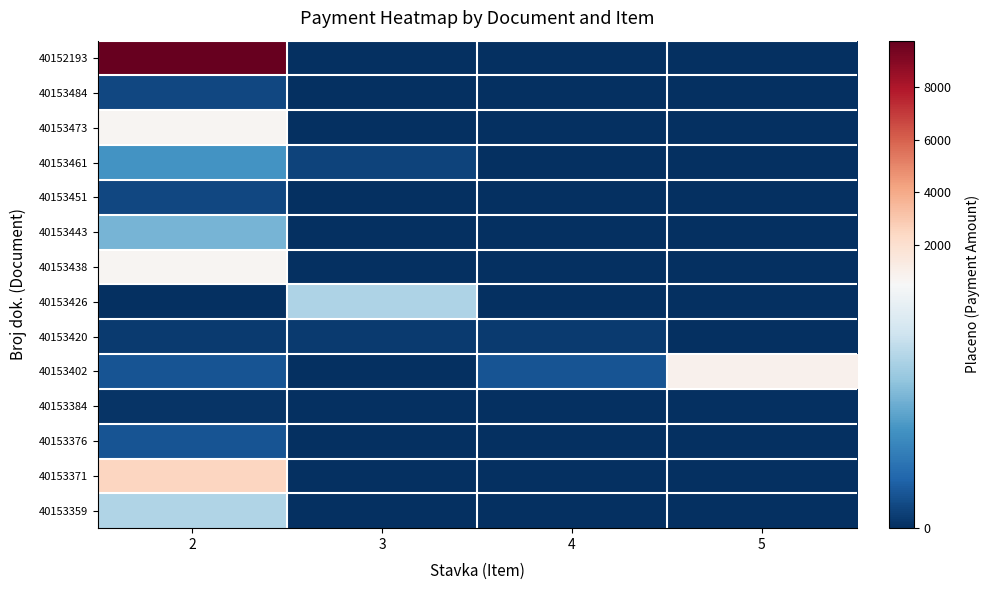

Reading left to right, transcribe all the data shown in this chart.

40152193: 2=9765.5	3=0.0	4=0.0	5=0.0
40153484: 2=45.4	3=0.0	4=0.0	5=0.0
40153473: 2=661.0	3=0.0	4=0.0	5=0.0
40153461: 2=200.0	3=37.6	4=0.0	5=0.0
40153451: 2=43.0	3=0.0	4=0.0	5=0.0
40153443: 2=267.5	3=0.0	4=0.0	5=0.0
40153438: 2=659.5	3=0.0	4=0.0	5=0.0
40153426: 2=1.1	3=346.9	4=0.0	5=0.0
40153420: 2=20.0	3=20.0	4=20.0	5=0.0
40153402: 2=70.0	3=1.0	4=70.0	5=899.5
40153384: 2=8.4	3=0.0	4=0.0	5=0.0
40153376: 2=67.8	3=0.0	4=0.0	5=0.0
40153371: 2=2508.9	3=0.0	4=0.0	5=0.0
40153359: 2=351.5	3=0.0	4=0.0	5=0.0